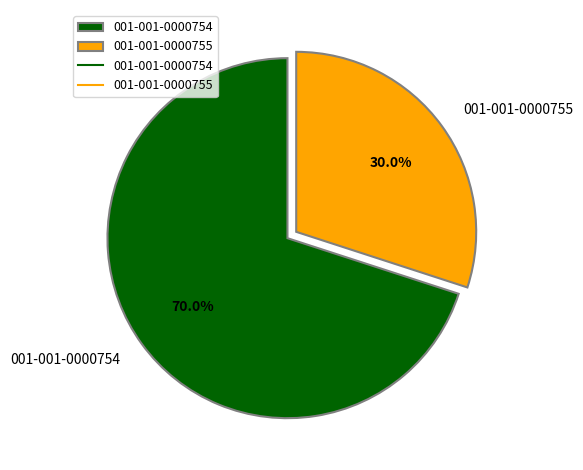

To the nearest percent, what percentage of the pie is 001-001-0000754?

70%